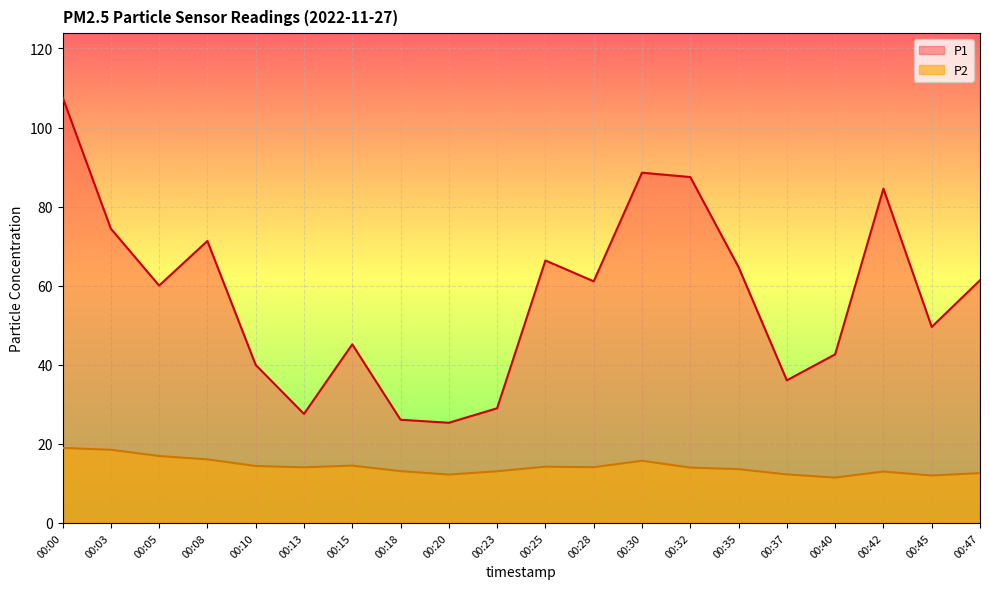

At which category does the chart reach its minimum across all series?

00:40